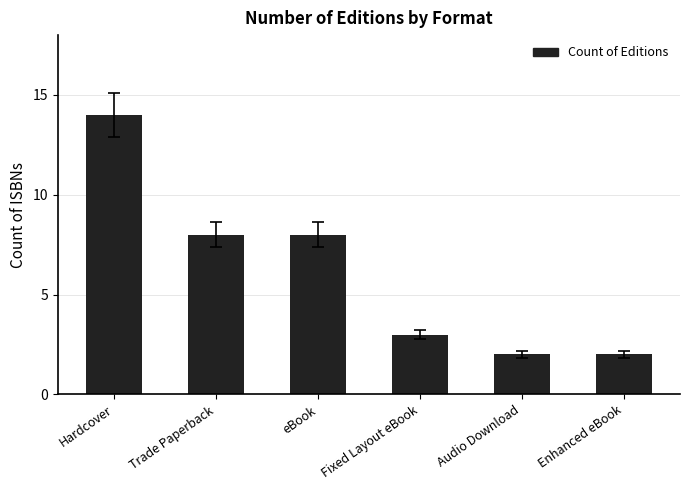

Which has a higher value, Audio Download or Hardcover?

Hardcover